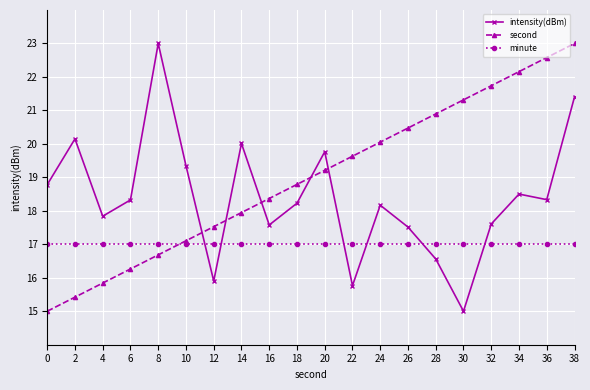

What is the value of the intensity(dBm) point at the 6th from the left?

19.3